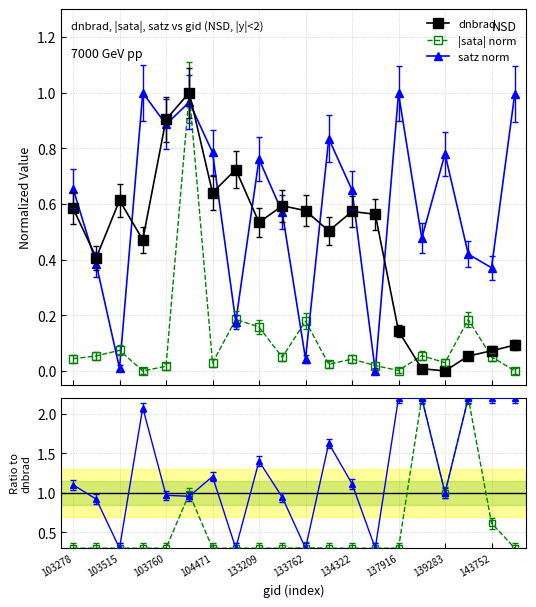

What is the value of the |sata|/dnbrad ratio point at the 2nd from the left?

0.3